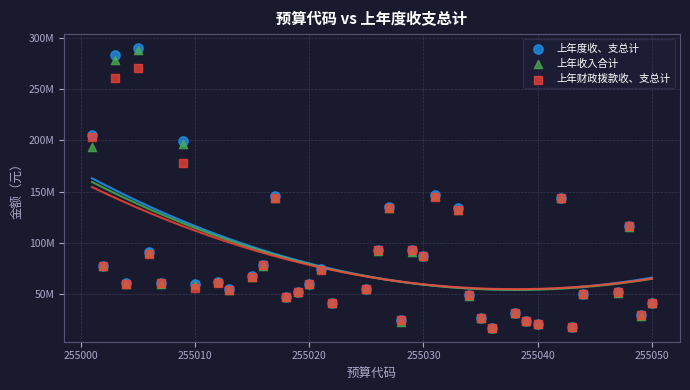

What are all the series names shown in the legend?

上年度收、支总计, 上年收入合计, 上年财政拨款收、支总计